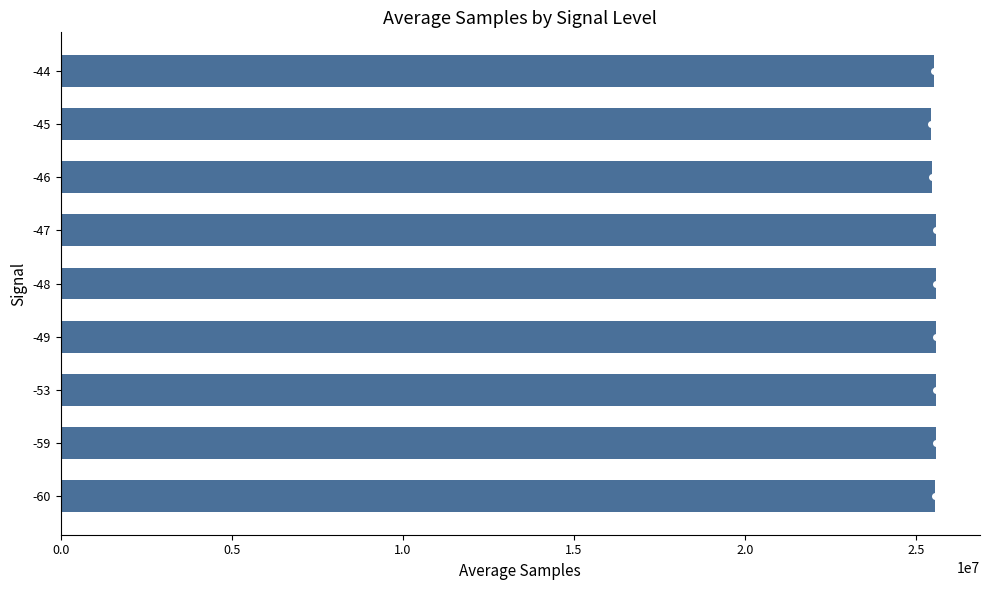

What is the average value?

25550517.8